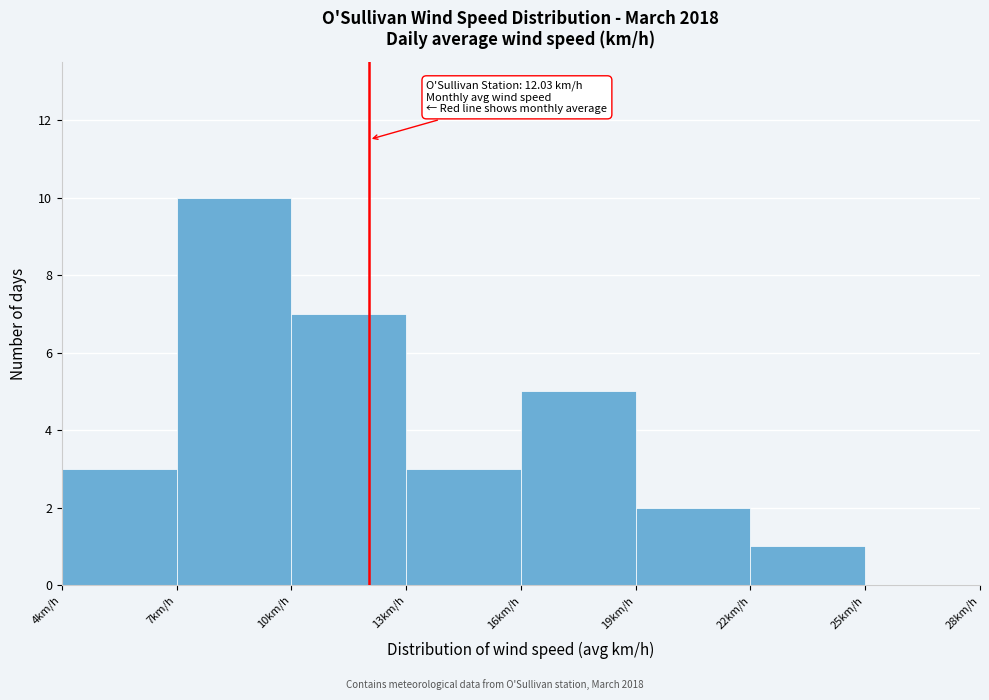

Which range on the x-axis has the tallest bar?

7 to 10